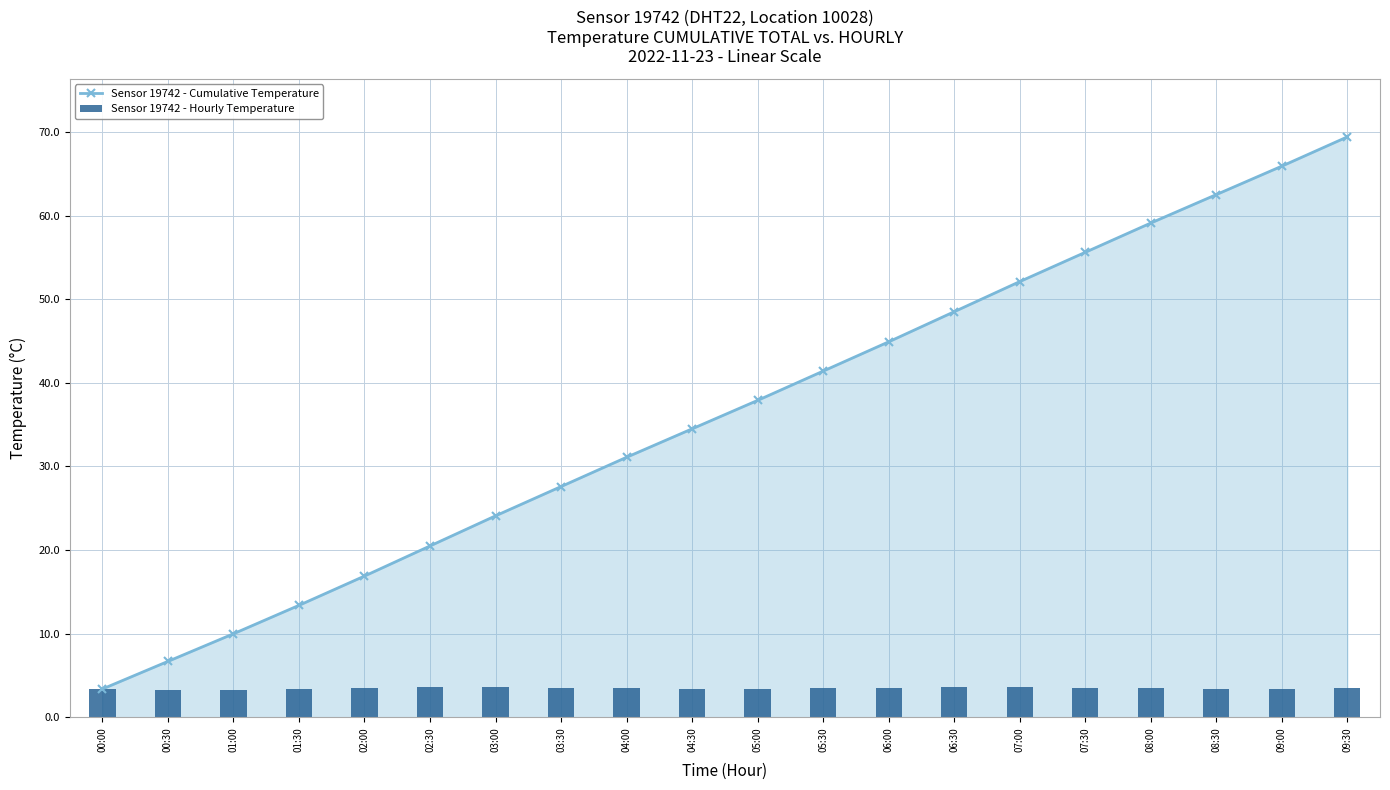

Where does the Sensor 19742 - Cumulative Temperature series first go above 37?

05:00